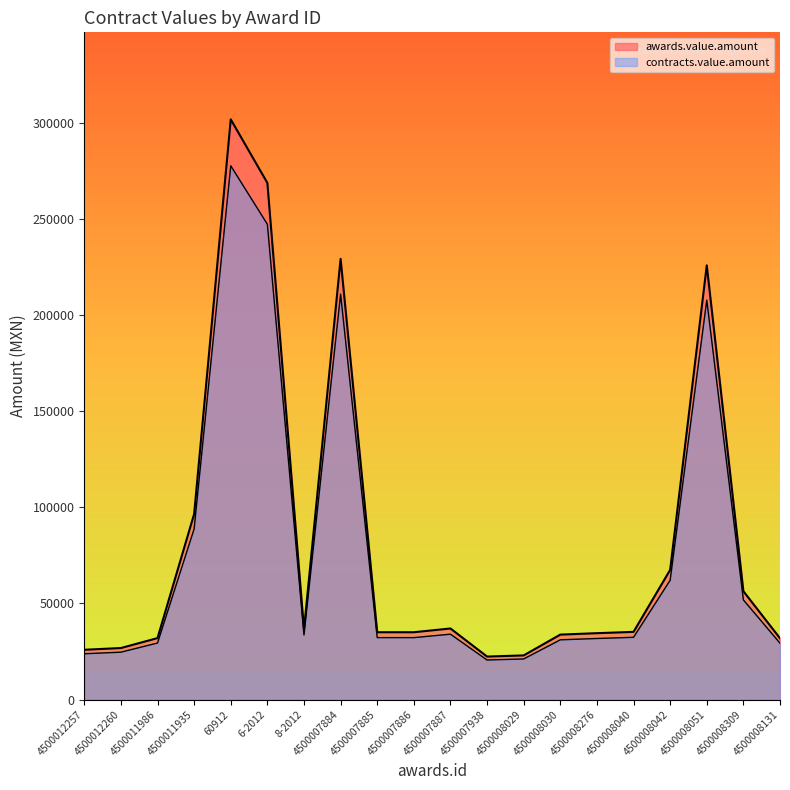

List the series in order of their overall mean, lowest first.

contracts.value.amount, awards.value.amount